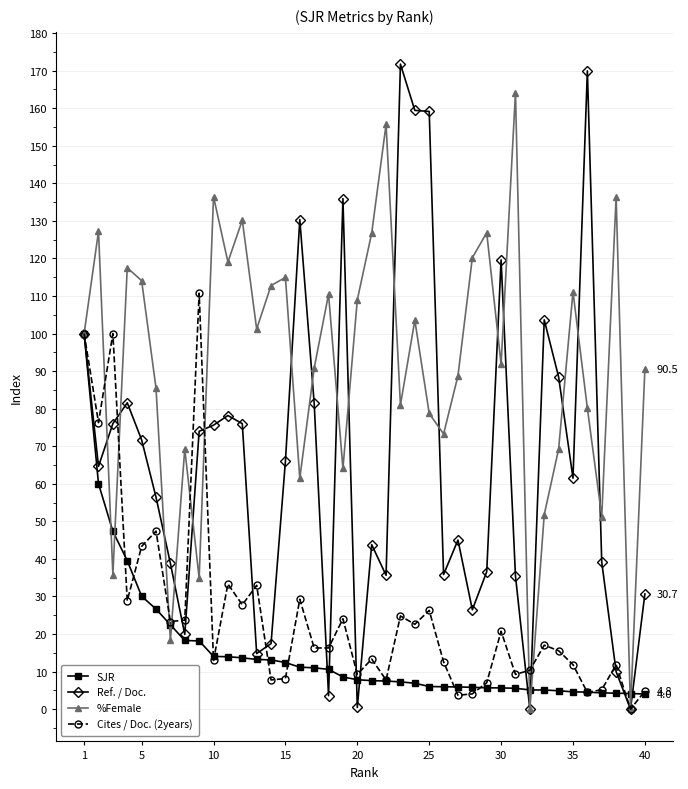

Which series has the widest spread of values?

Ref. / Doc.